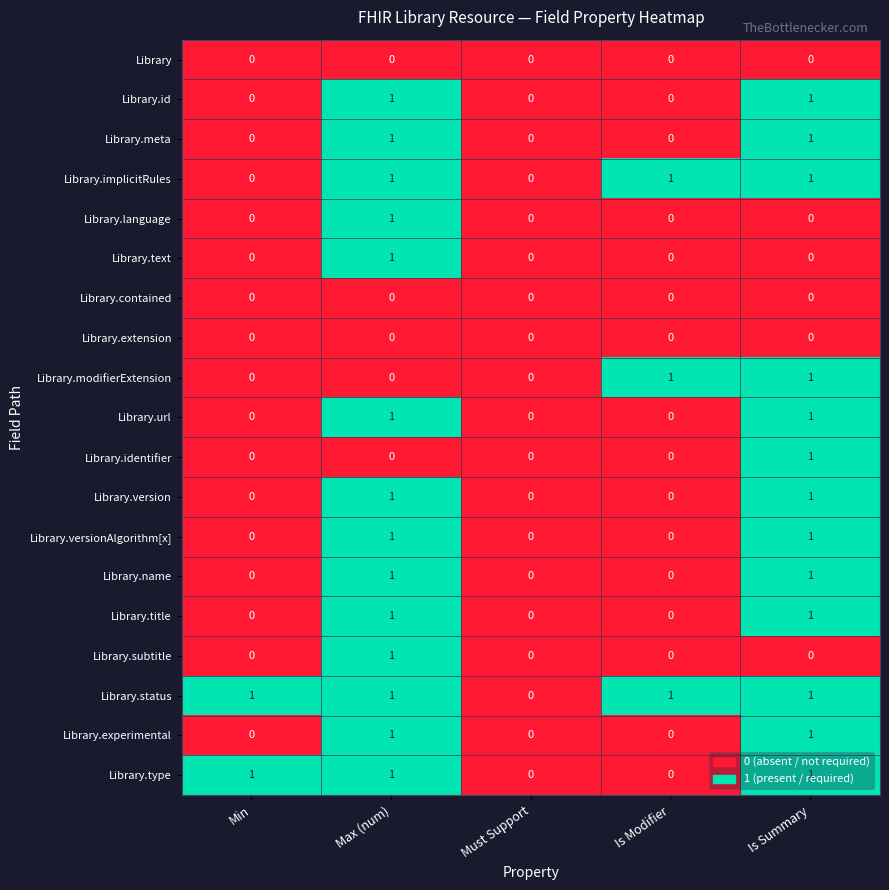

Which category has the highest value in the Library.text series?

Max (num)